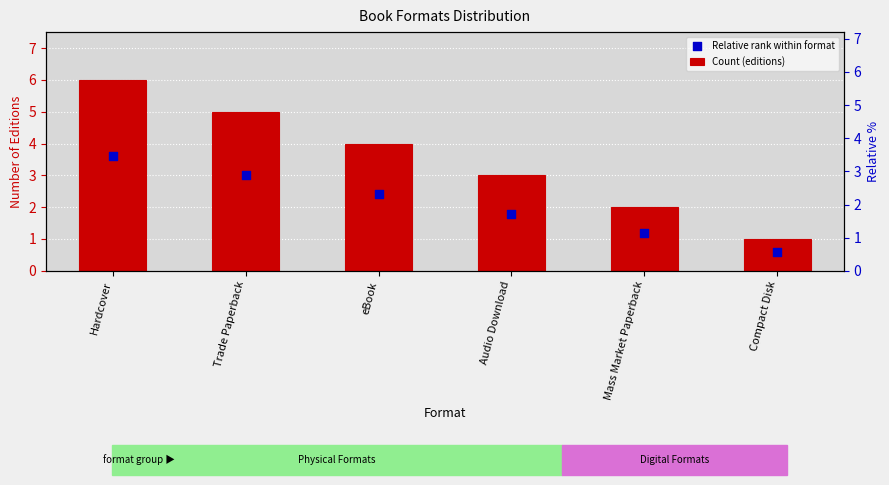

Which series has the largest total across all categories?

Count (editions)